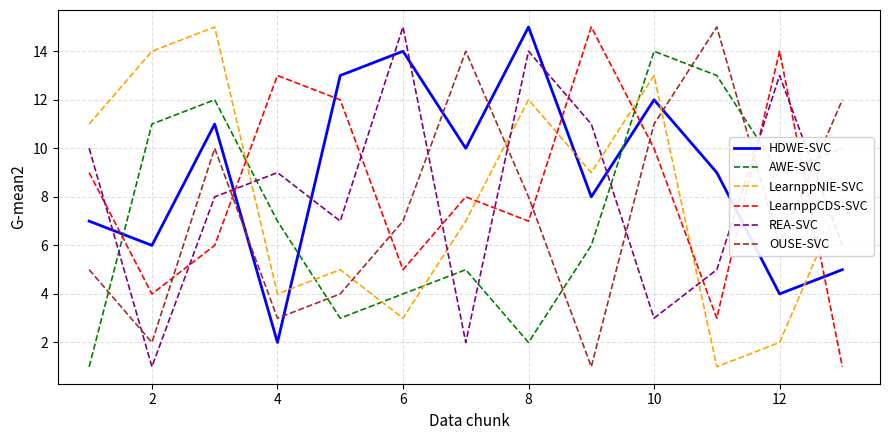

True or false: LearnppNIE-SVC has more than 1 points higher than both neighbors.

True